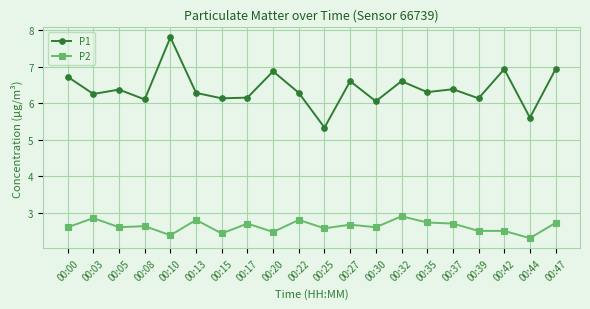

Which series has the widest spread of values?

P1